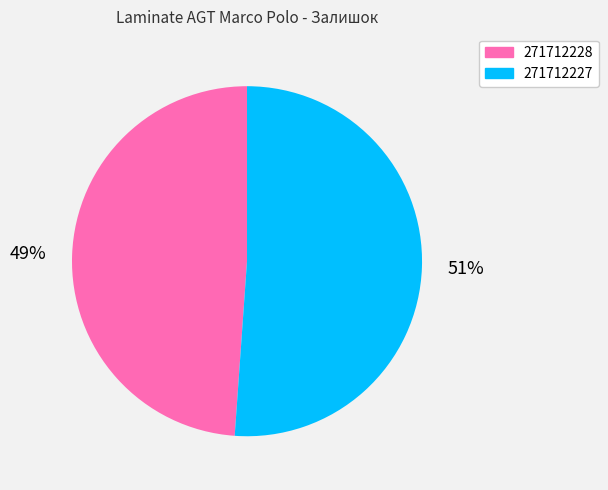

Between 271712228 and 271712227, which is larger?

271712227